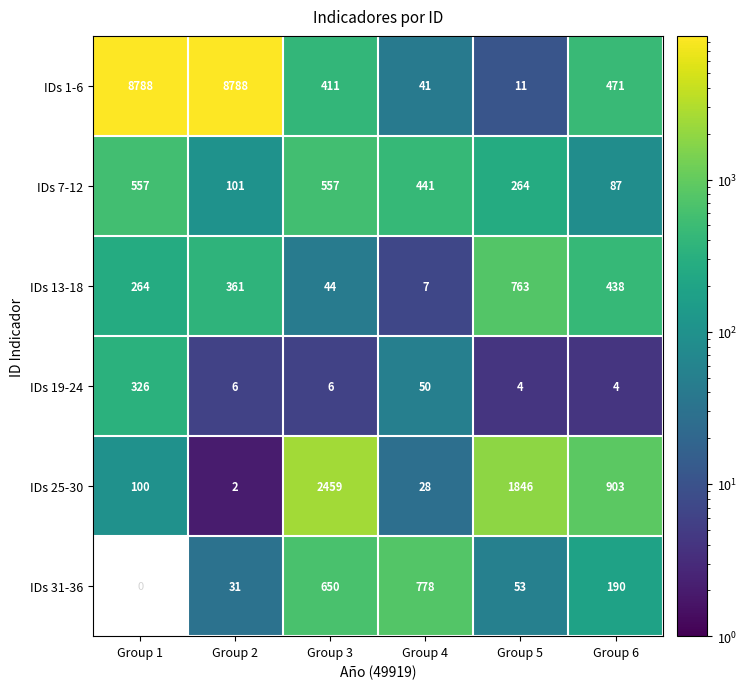

Rank the series at Group 5 from highest to lowest value.

IDs 25-30, IDs 13-18, IDs 7-12, IDs 31-36, IDs 1-6, IDs 19-24